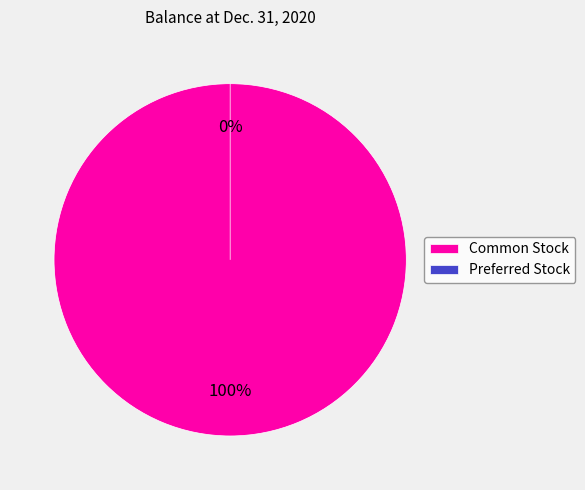

What percentage do Common Stock and Preferred Stock together represent?

100.0%